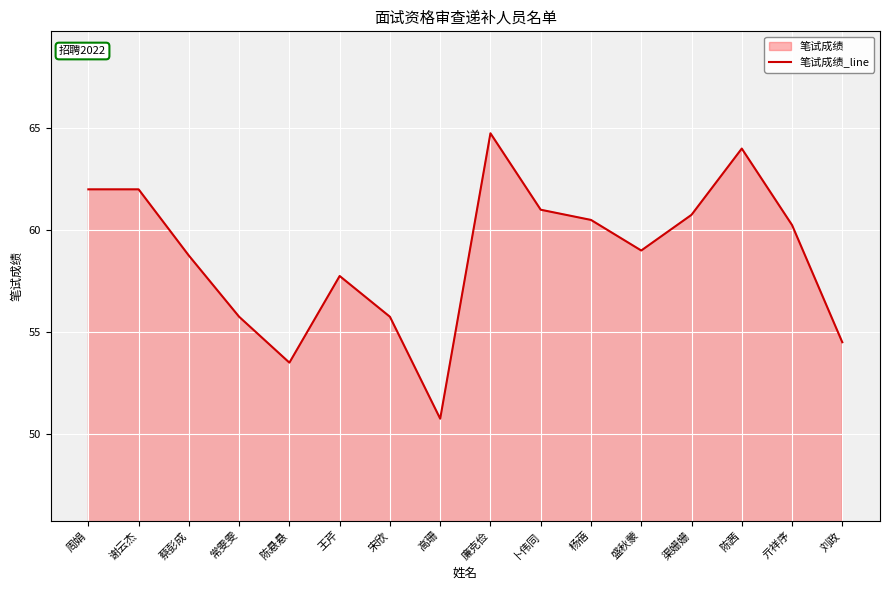

What is the ratio of the value at 亓祥序 to the value at 宋欣?

1.1